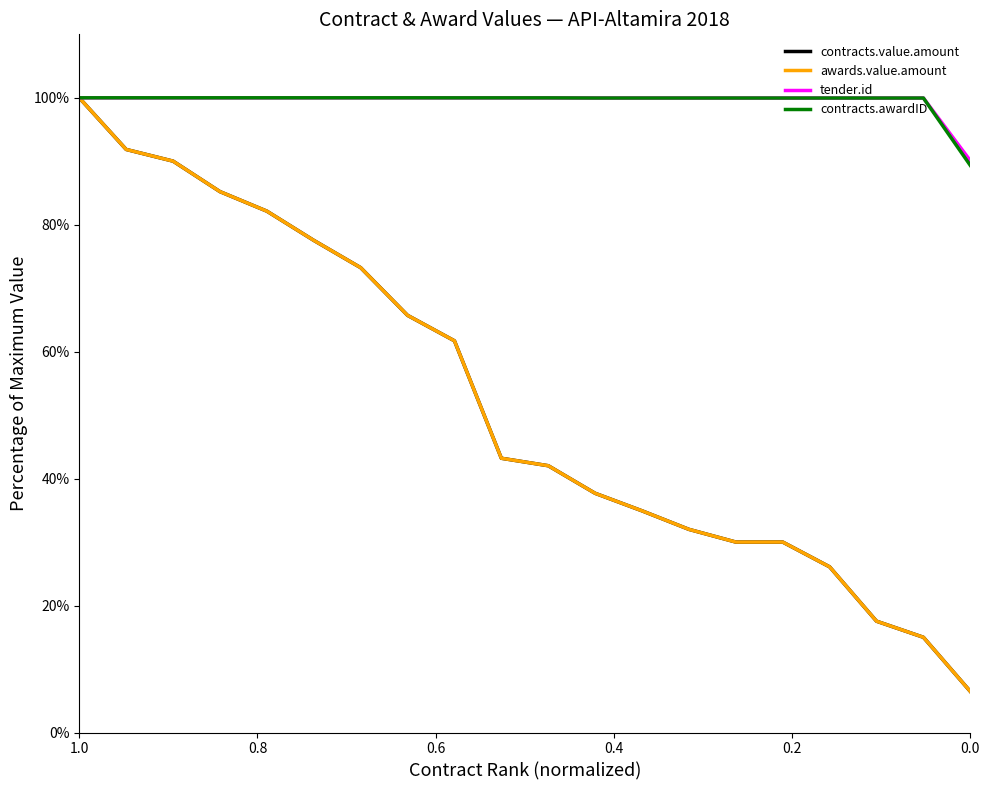

True or false: contracts.value.amount and tender.id cross at least once.

False